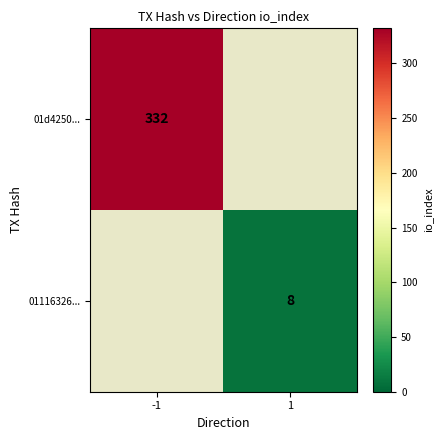

True or false: 01d4250... has a value of 332 at -1.

True